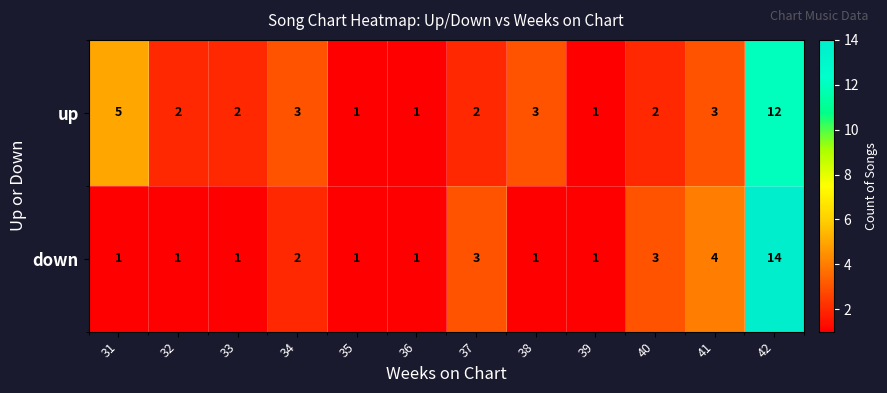

Between 32 and 37, which series saw the biggest shift?

down